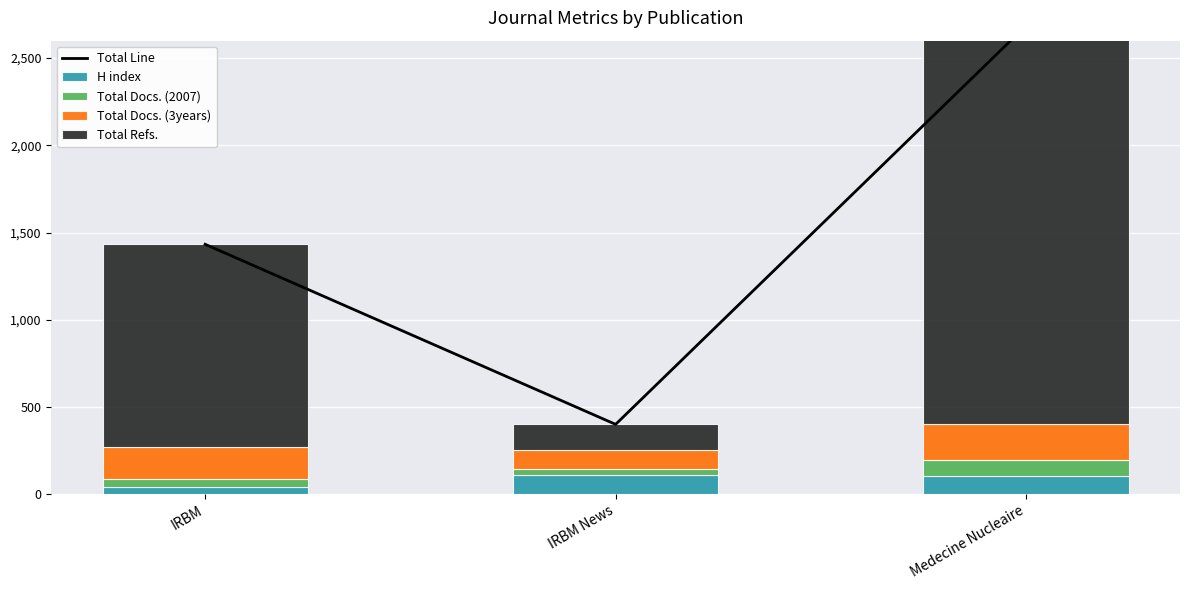

How many data points in Total Line are above 1433?

1